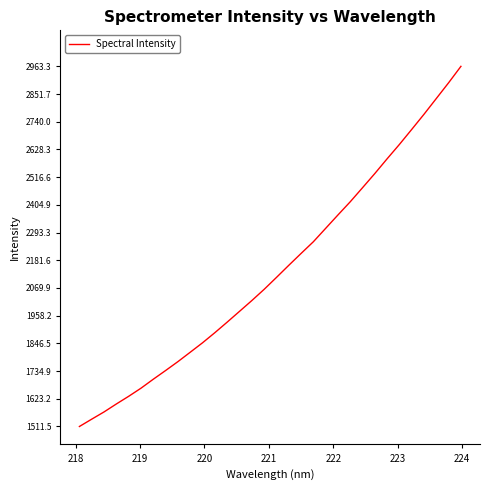

What is the maximum value shown in the chart?

2963.3